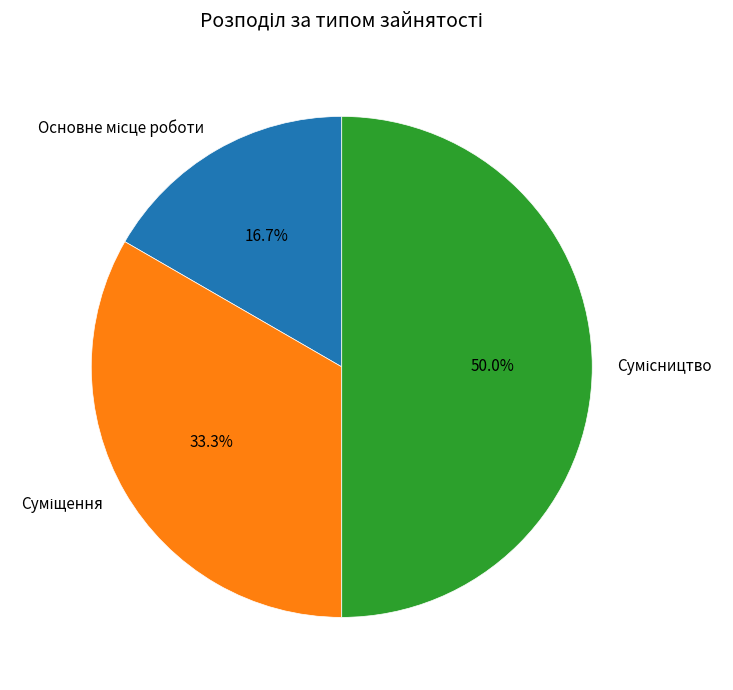

Does any single category account for the majority?

No